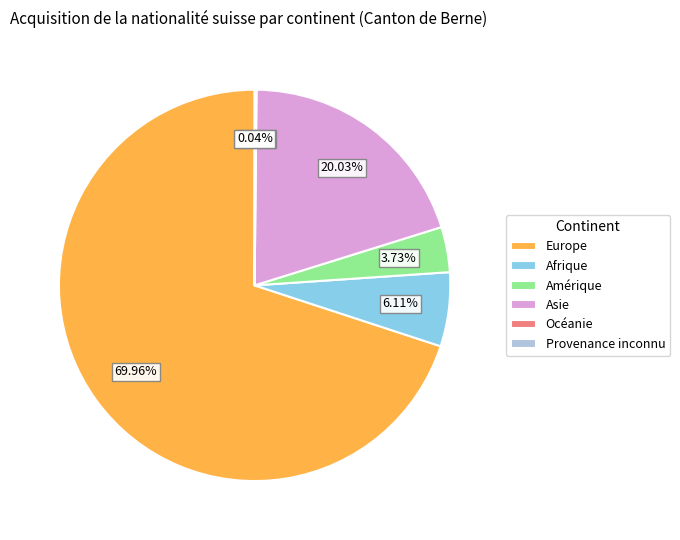

Approximately how many times larger is the value at Asie compared to Europe?

0.3